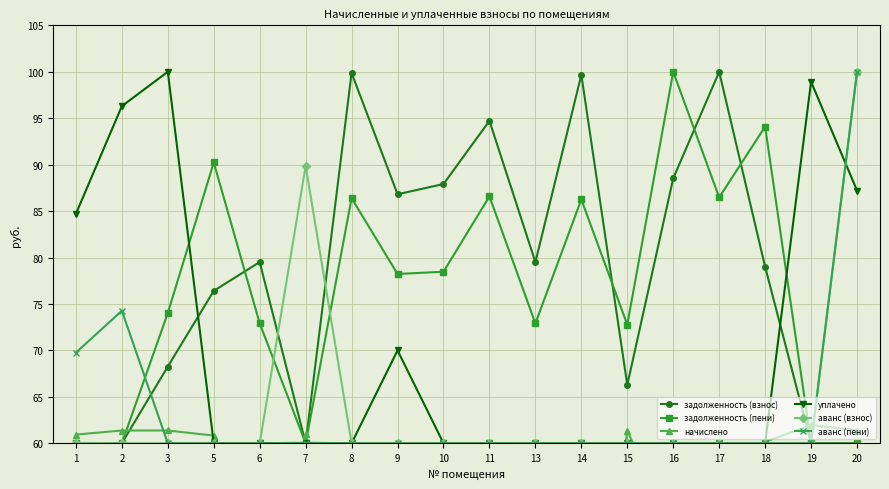

Reading right to left, what are all the values shown in this chart?

задолженность (взнос): 20=60.0	19=60.0	18=79.0	17=100.0	16=88.5	15=66.3	14=99.7	13=79.5	11=94.7	10=87.9	9=86.8	8=99.9	7=60.0	6=79.5	5=76.4	3=68.3	2=60.0	1=60.0
задолженность (пени): 20=60.0	19=60.0	18=94.1	17=86.5	16=100.0	15=72.8	14=86.3	13=72.9	11=86.6	10=78.5	9=78.2	8=86.4	7=60.0	6=72.9	5=90.2	3=74.0	2=60.0	1=60.0
начислено: 20=61.4	19=62.0	18=60.2	17=20.0	16=50.3	15=61.4	14=20.3	13=40.5	11=28.5	10=32.1	9=34.1	8=20.1	7=61.0	6=40.5	5=60.8	3=61.4	2=61.4	1=60.9
уплачено: 20=87.2	19=98.9	18=60.0	17=60.0	16=60.0	15=60.0	14=60.0	13=60.0	11=60.0	10=60.0	9=70.0	8=60.0	7=60.0	6=60.0	5=60.0	3=100.0	2=96.3	1=84.7
аванс (взнос): 20=100.0	19=60.0	18=60.0	17=60.0	16=60.0	15=60.0	14=60.0	13=60.0	11=60.0	10=60.0	9=60.0	8=60.0	7=89.9	6=60.0	5=60.0	3=60.0	2=60.0	1=60.0
аванс (пени): 20=100.0	19=60.0	18=60.0	17=60.0	16=60.0	15=60.0	14=60.0	13=60.0	11=60.0	10=60.0	9=60.0	8=60.0	7=60.1	6=60.0	5=60.0	3=60.0	2=74.3	1=69.8